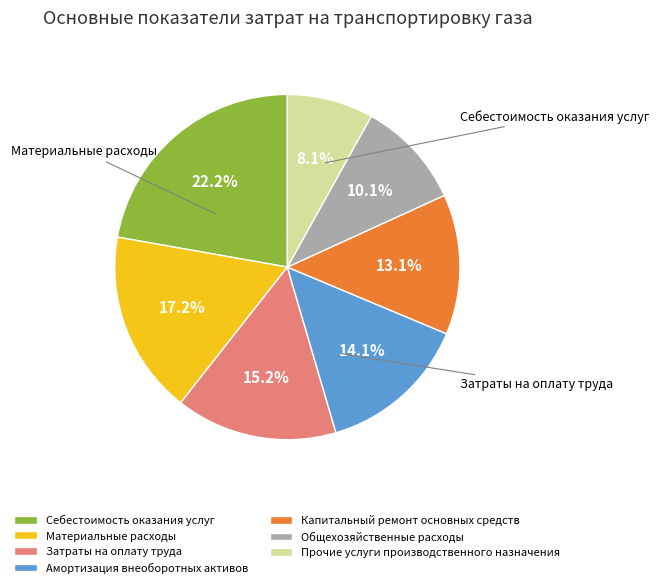

What portion of the pie excludes Себестоимость оказания услуг?

77.8%